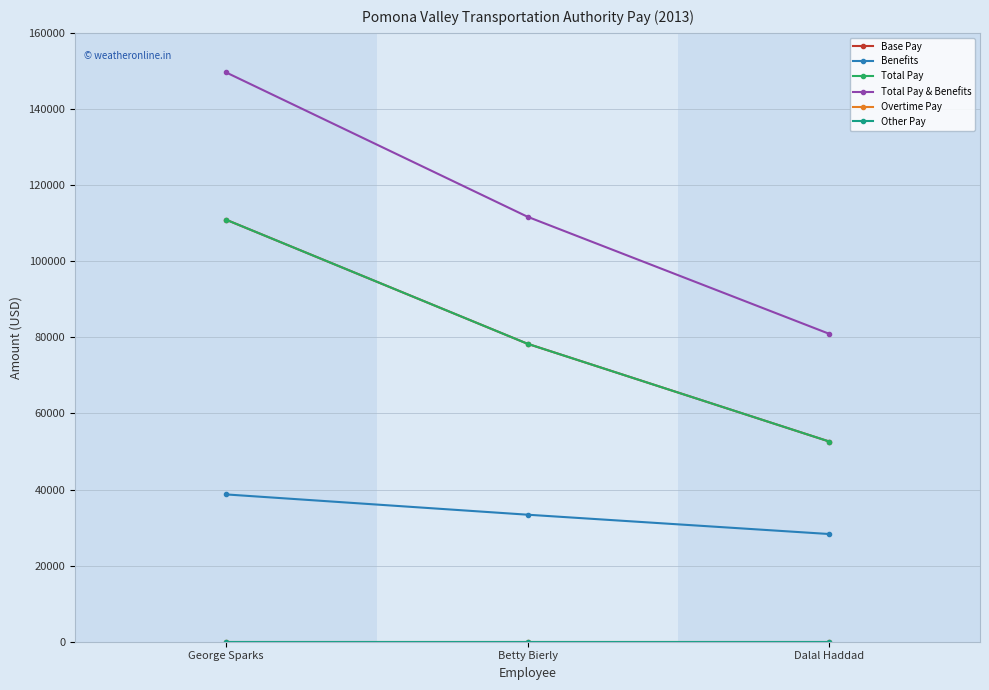

Is this an area chart (filled region under the line)?

No